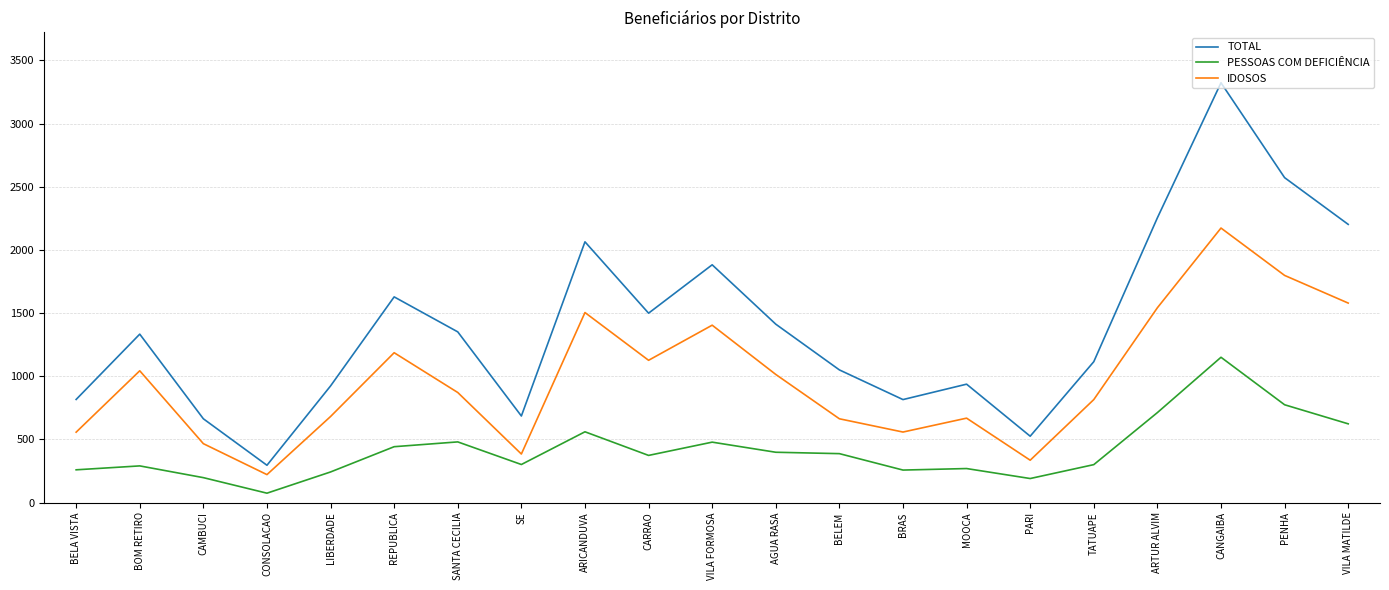

What is the sum of all PESSOAS COM DEFICIÊNCIA values?

8756